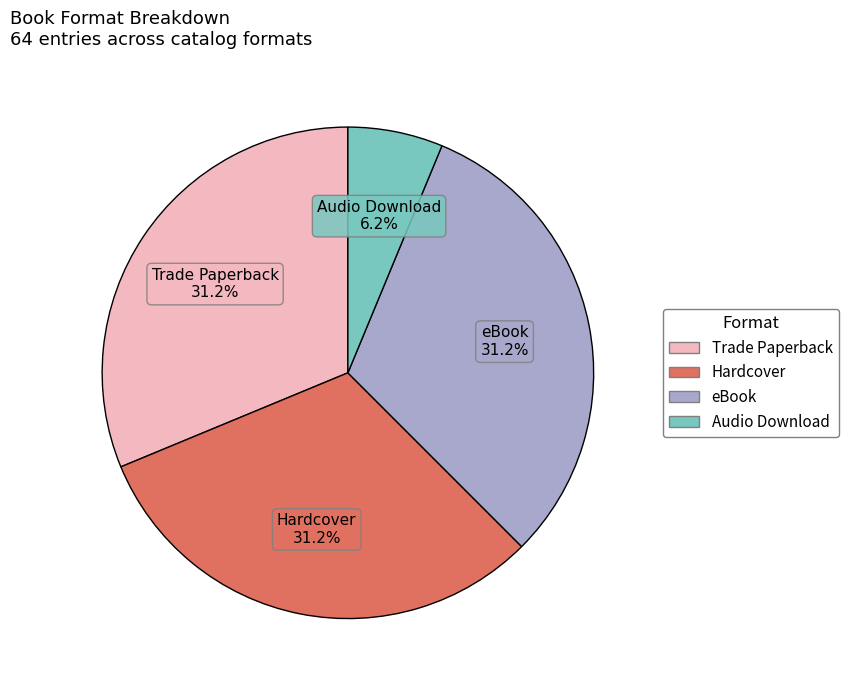

What is the smallest slice in the pie chart?

Audio Download